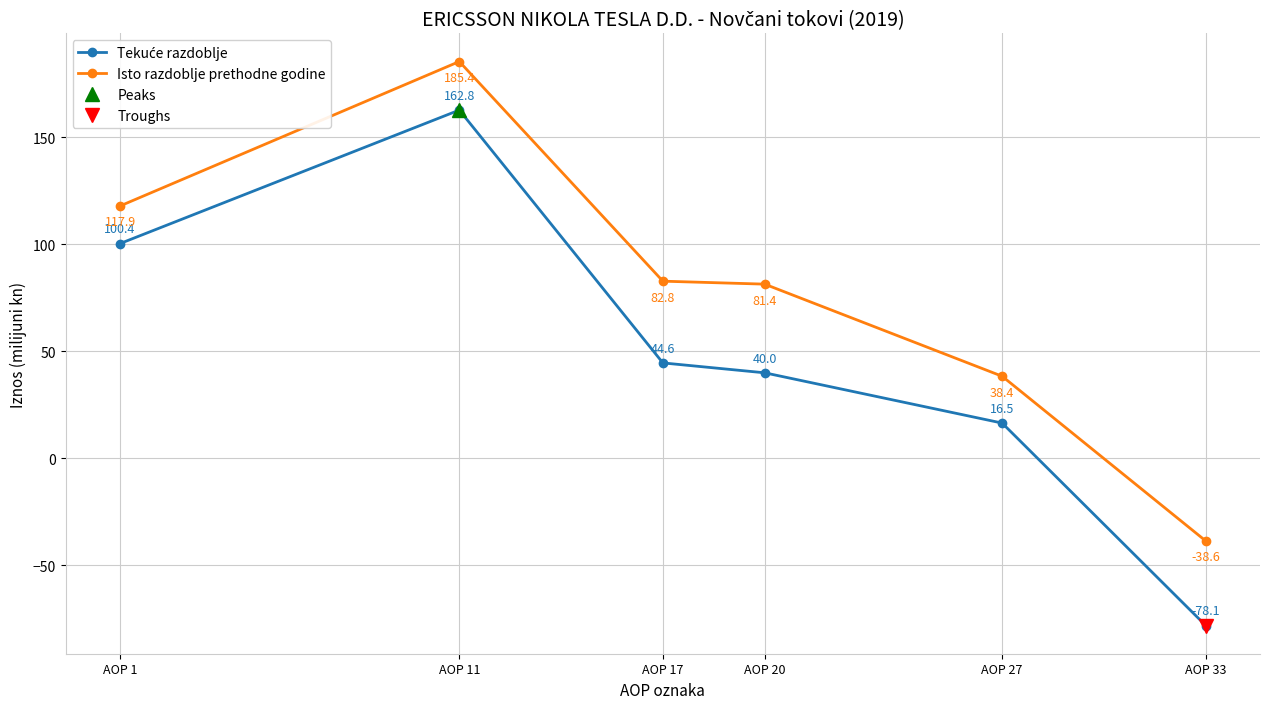

At which label is Tekuće razdoblje closest to 42?

AOP 20